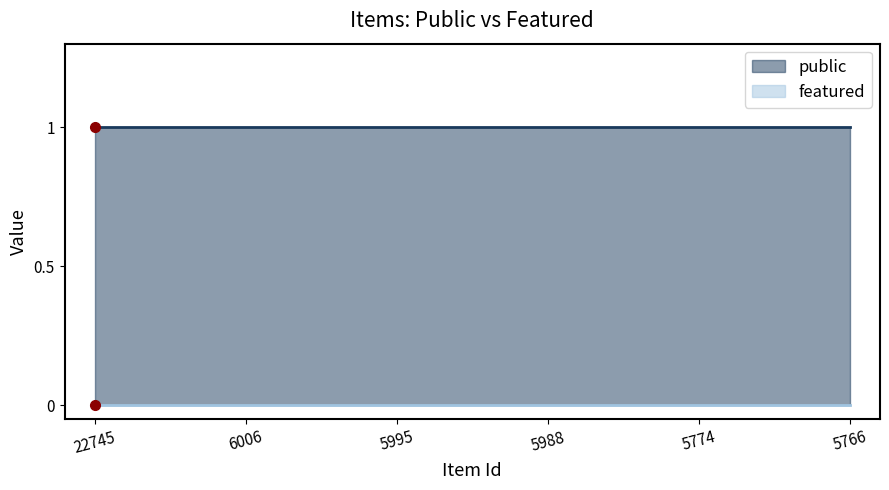

Which label corresponds to the largest value in the chart?

22745